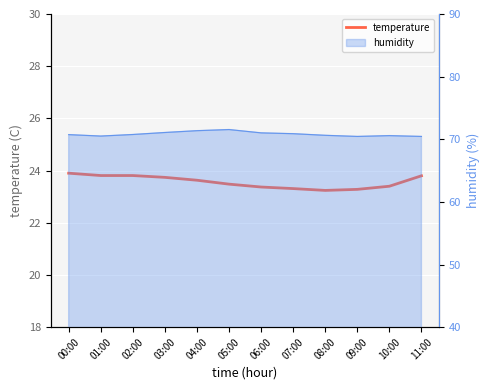

What is the label of the 5th point from the right?

07:00